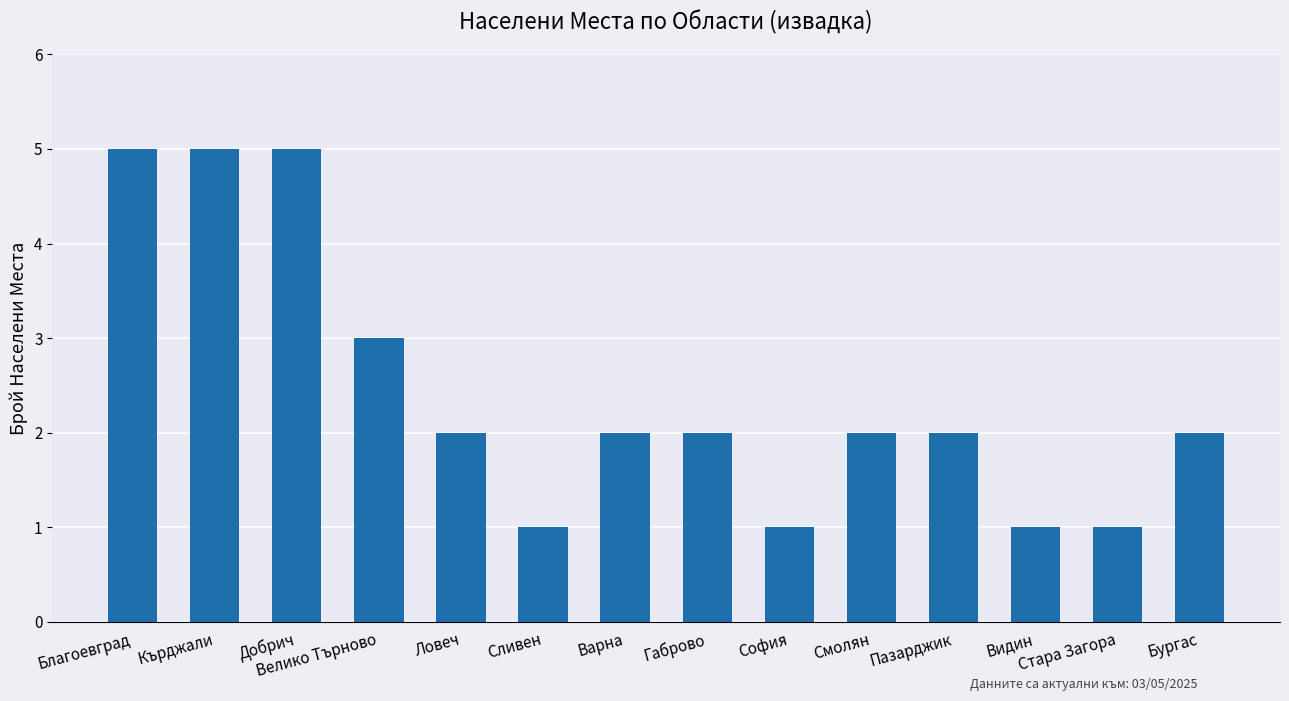

What is the greatest value displayed?

5